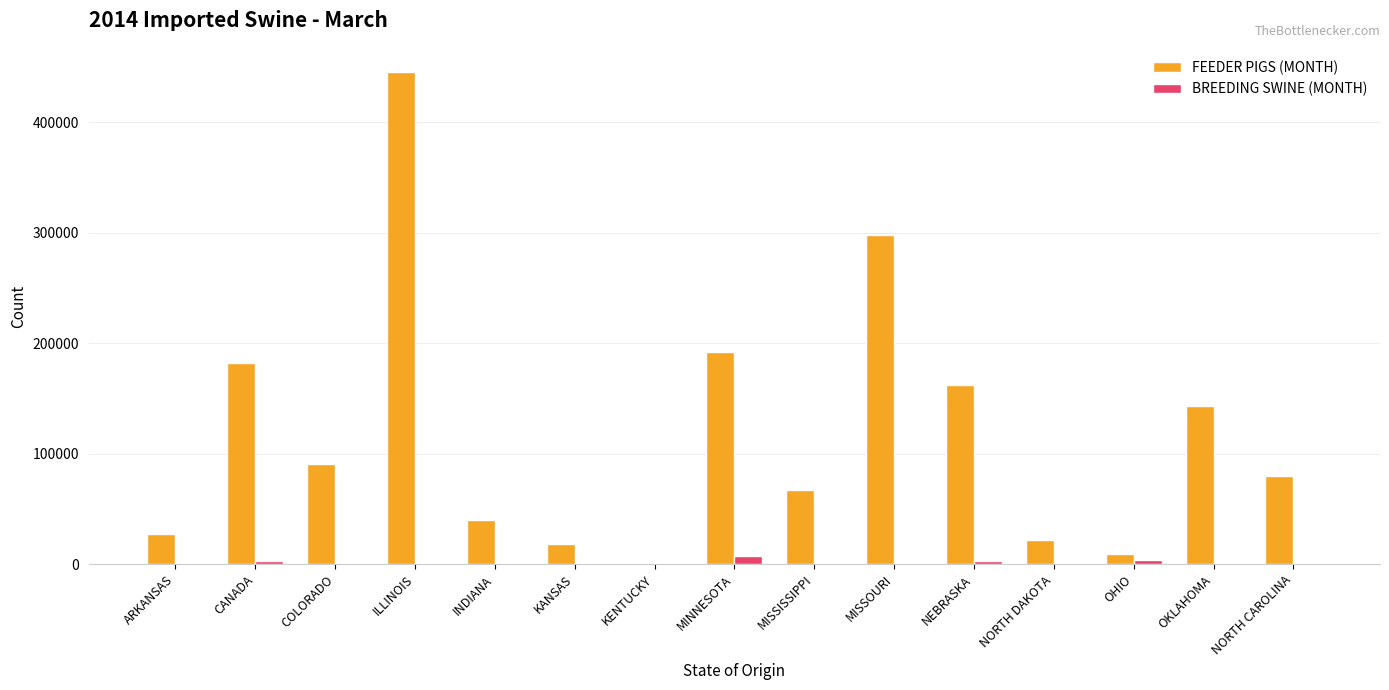

What is the sum of all BREEDING SWINE (MONTH) values?

18136